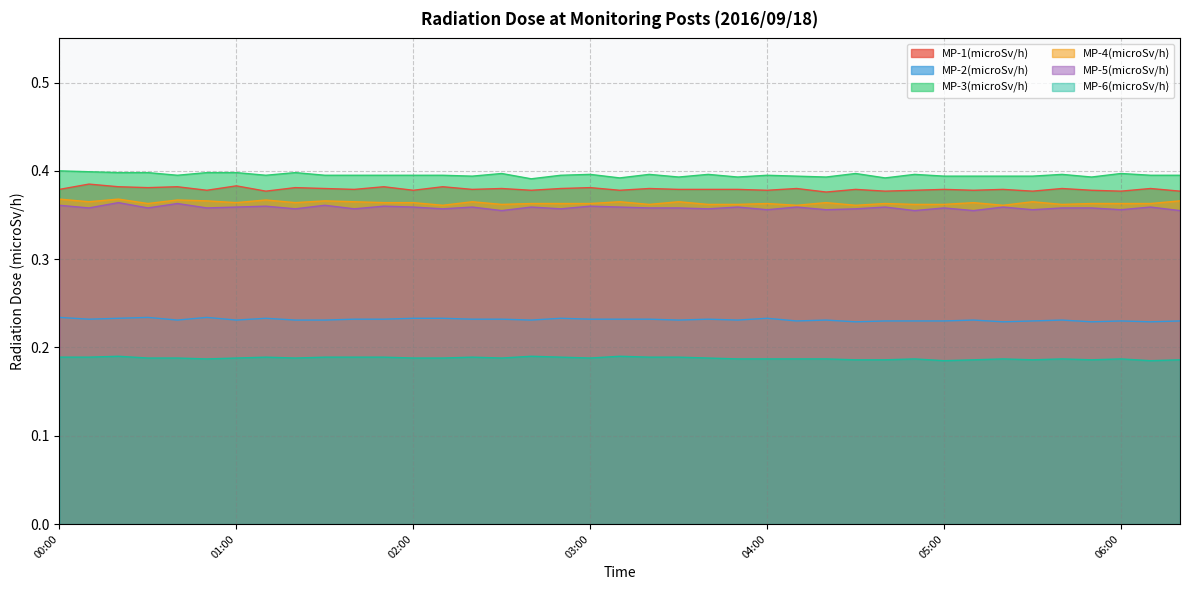

Rank the categories by MP-4(microSv/h) value from lowest to highest.

02:10, 04:10, 04:30, 05:20, 02:30, 03:20, 03:40, 03:50, 04:50, 05:00, 05:40, 00:30, 02:40, 02:50, 03:00, 04:00, 04:40, 05:50, 06:00, 06:10, 01:00, 01:20, 01:50, 02:00, 04:20, 05:10, 00:10, 01:40, 02:20, 03:10, 03:30, 05:30, 00:50, 01:30, 06:20, 00:40, 01:10, 00:00, 00:20